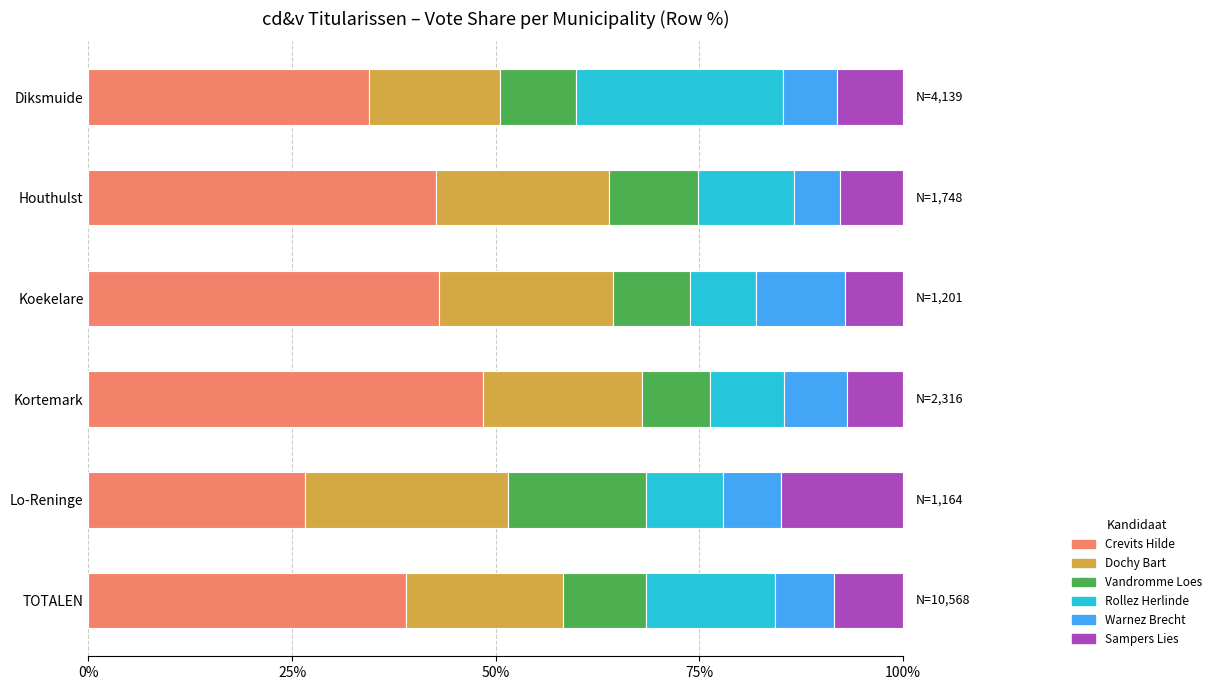

What is the highest value of the Crevits Hilde series?

48.4